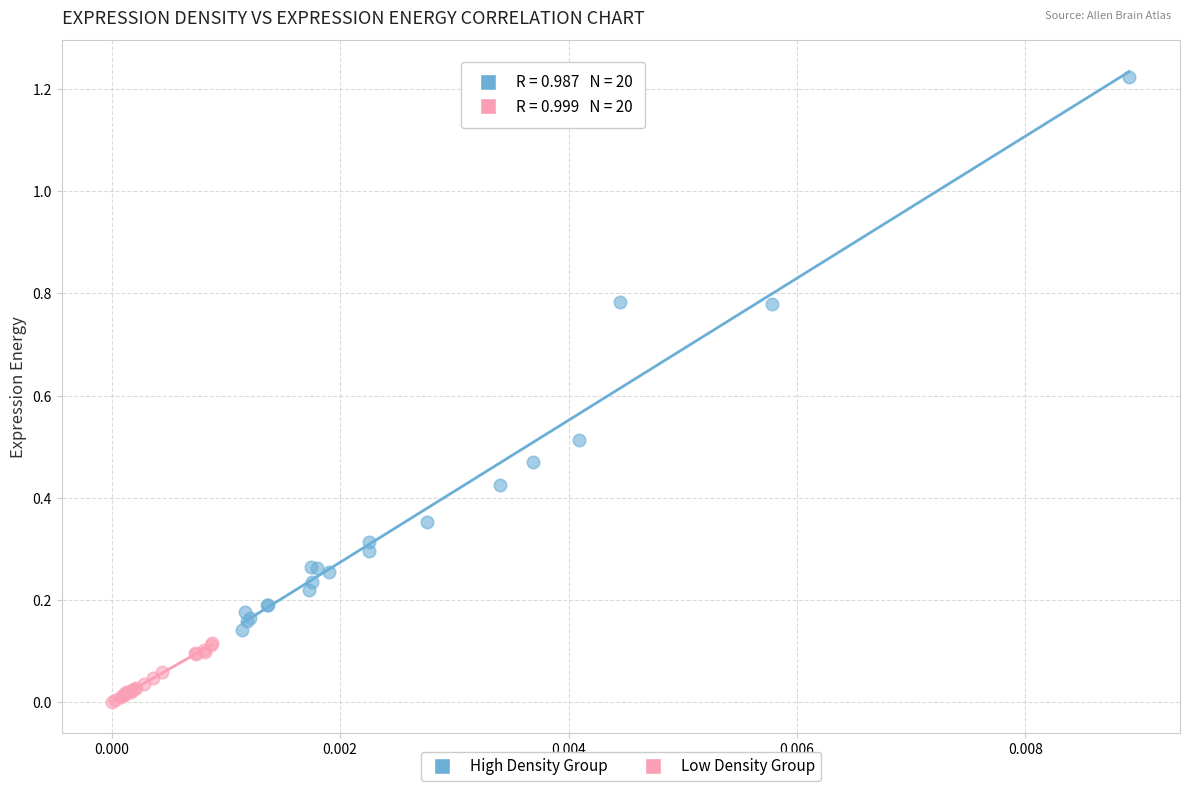

Which series contains the lowest Y value?

Low Density Group